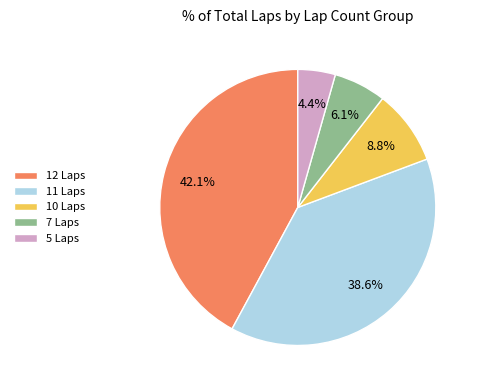

To the nearest percent, what is the difference between the largest and smallest slice percentages?

38%